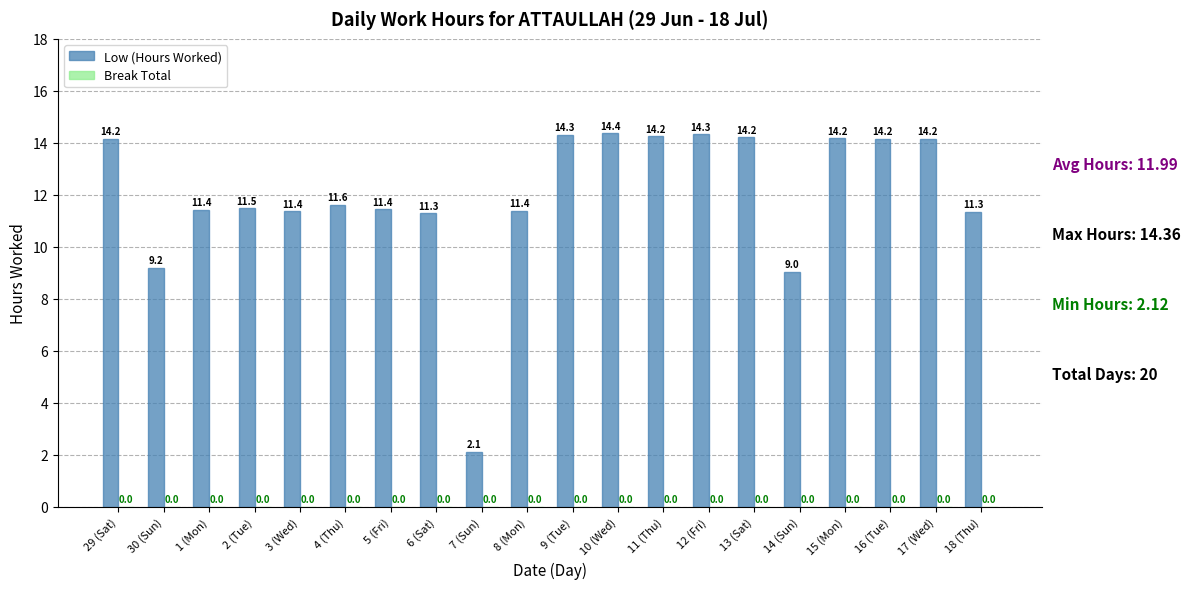

Between 12 (Fri) and 29 (Sat), which is larger?

12 (Fri)